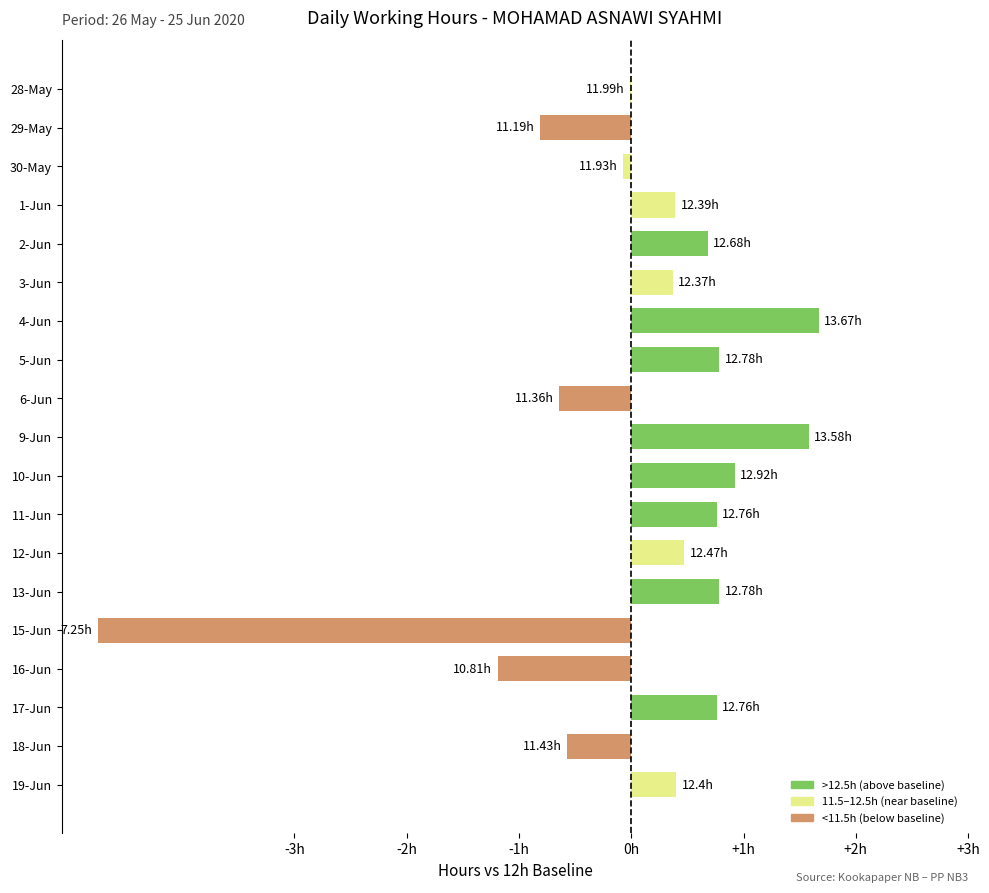

What is the average value?

0.1